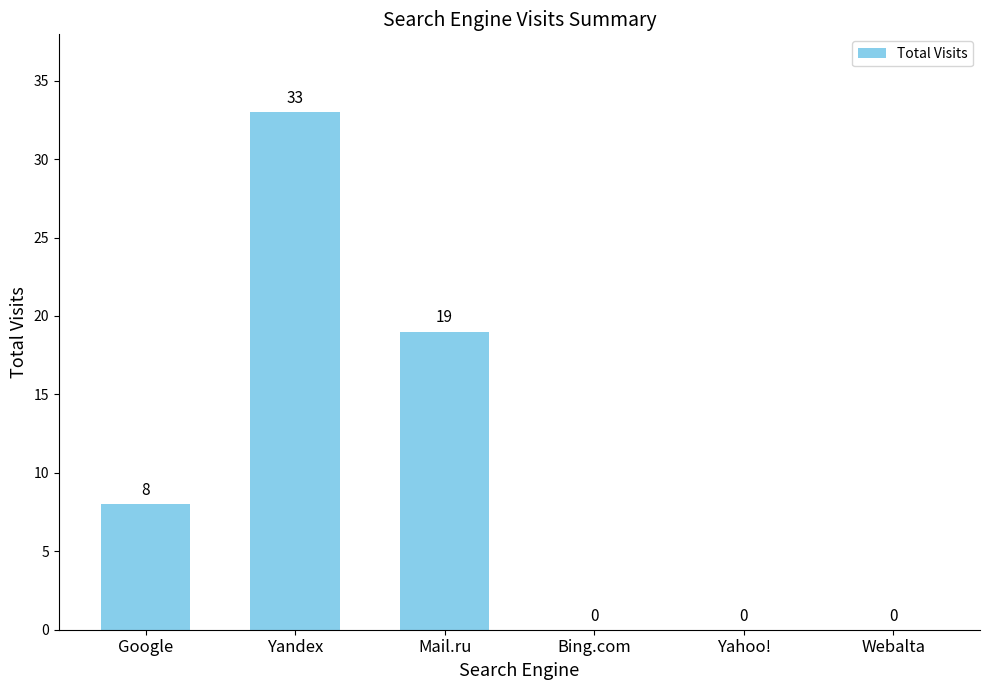

Between Google and Yandex, which is larger?

Yandex